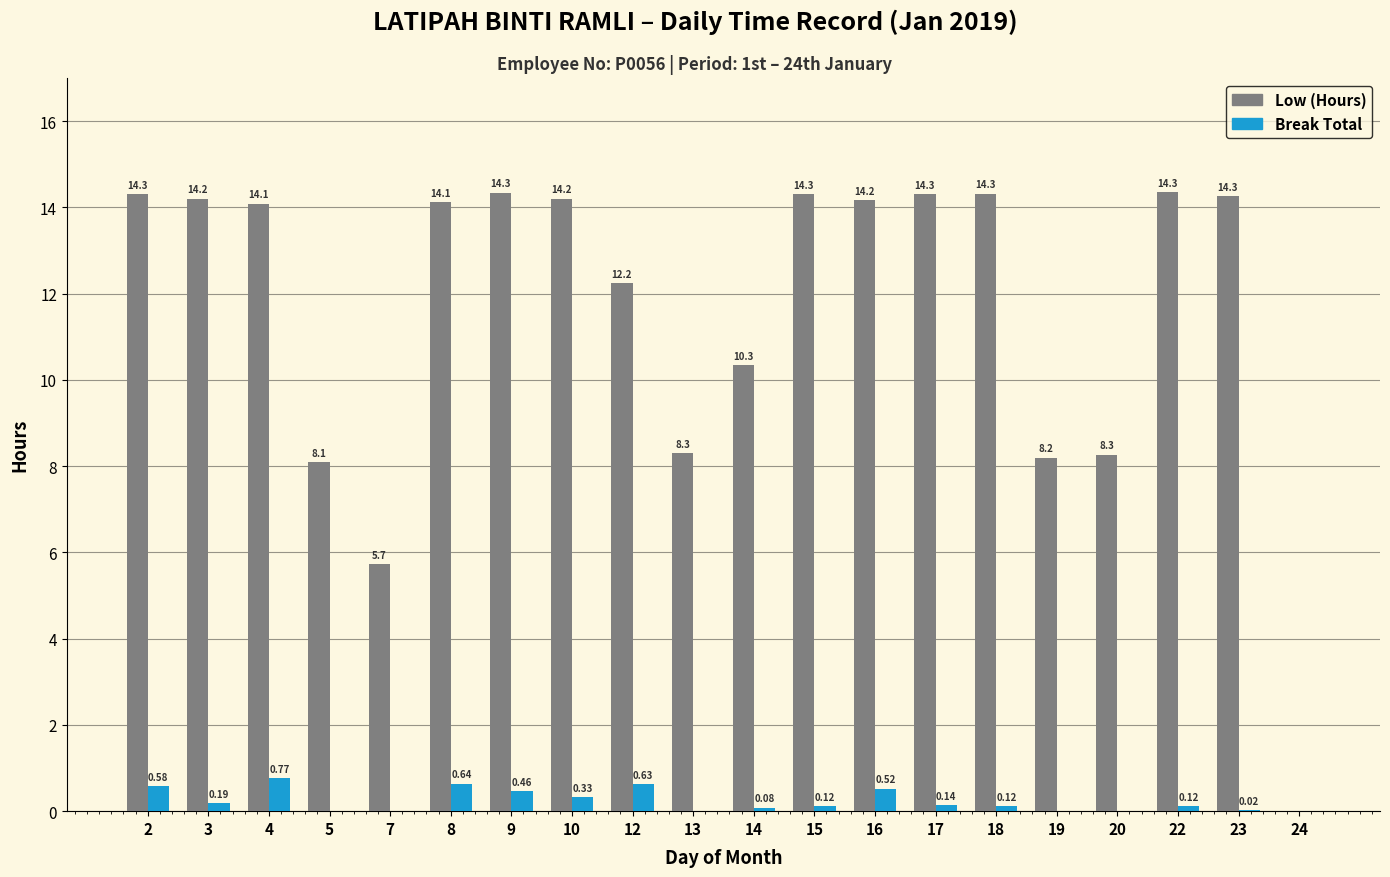

Is the value of Low (Hours) at 19 greater than the value of Break Total at 15?

Yes